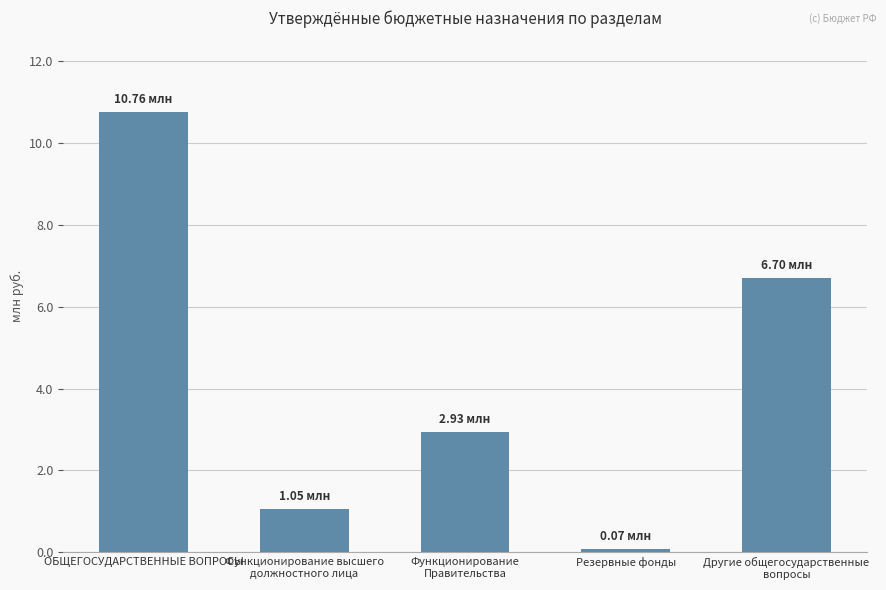

The chart shows a value of 37398.4 at Резервные фонды. True or false?

False